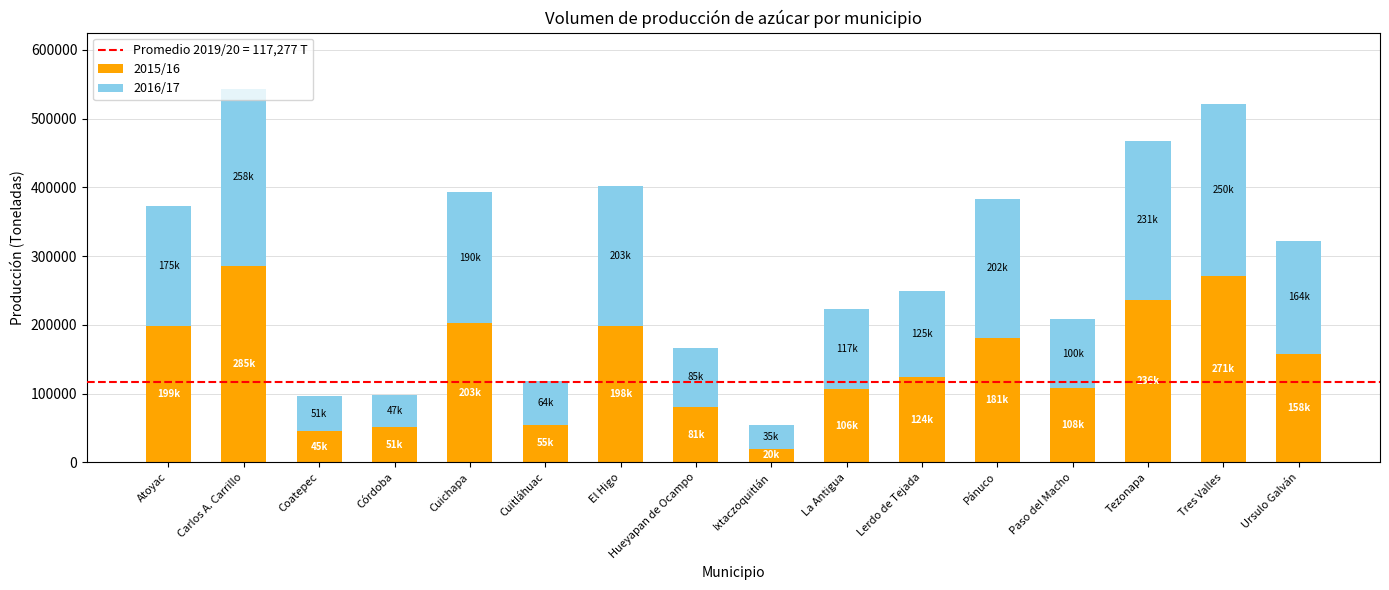

What value does the 2015/16 series have at La Antigua?

106249.9